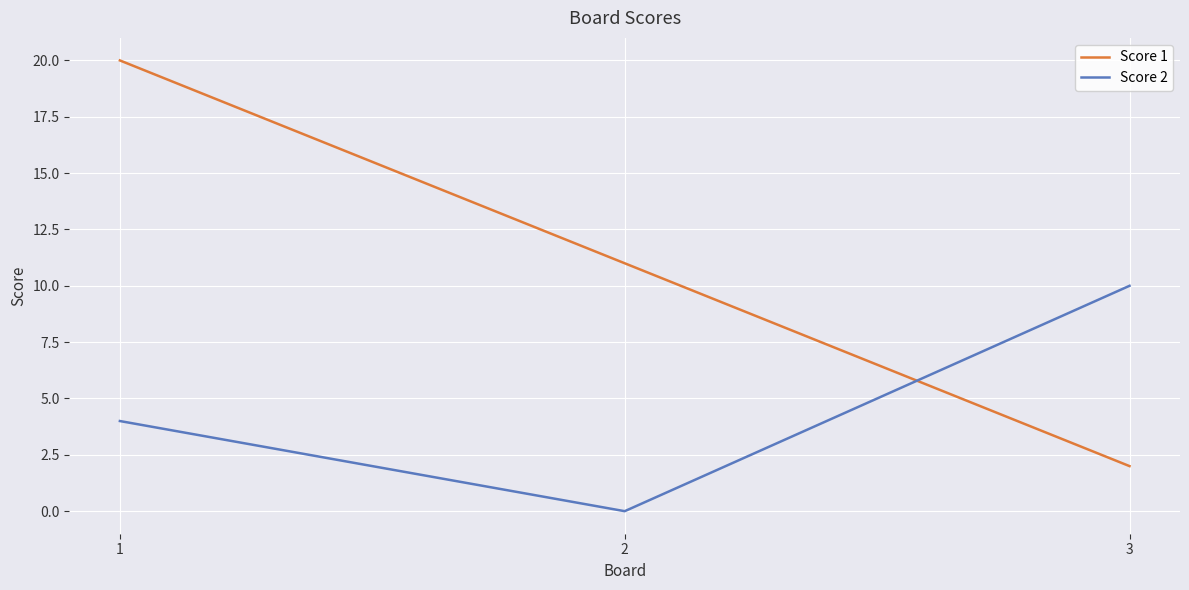

How many distinct data groups are displayed?

2